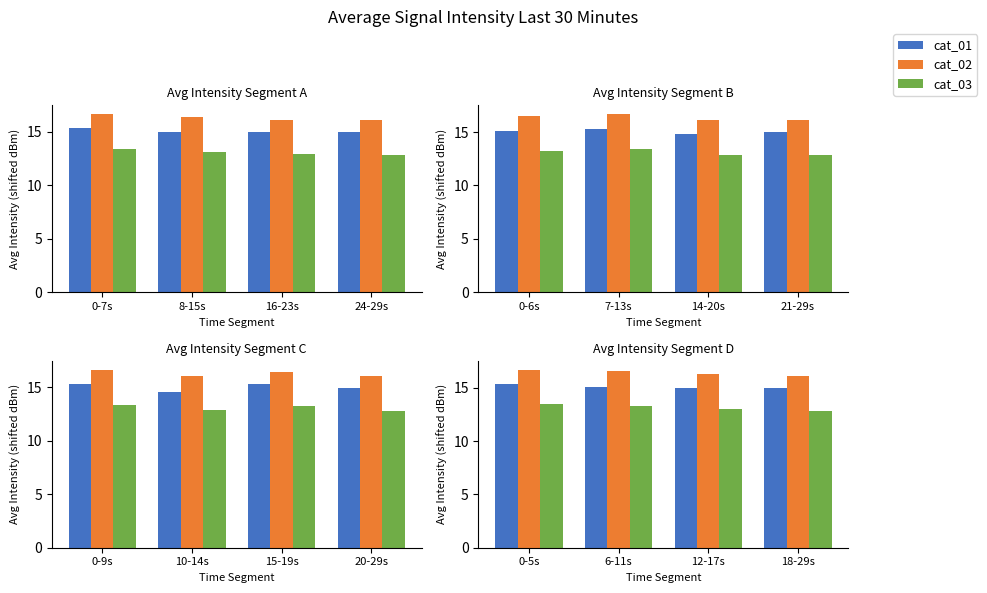

What is the label of the 1st bar from the right?

18-29s